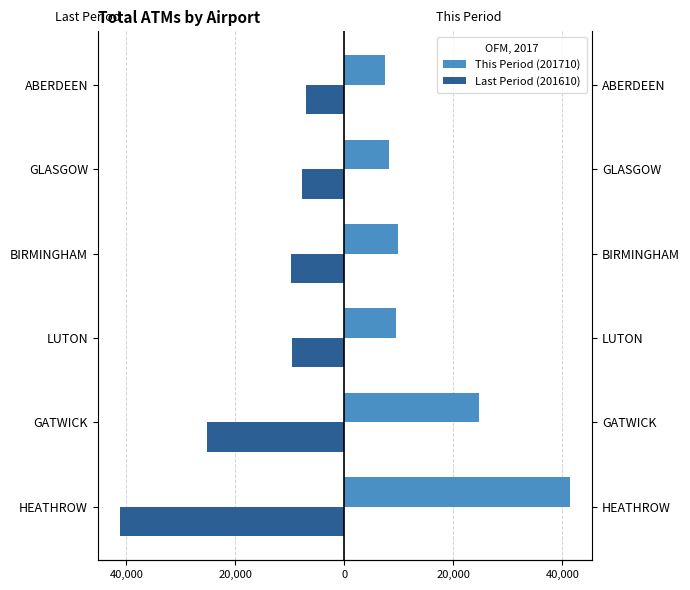

Between HEATHROW and ABERDEEN, which series saw the biggest shift?

Last Period (201610)